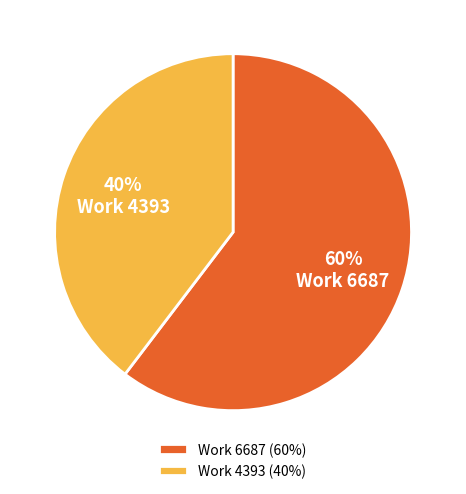

Rank the categories by value from lowest to highest.

Work 4393, Work 6687